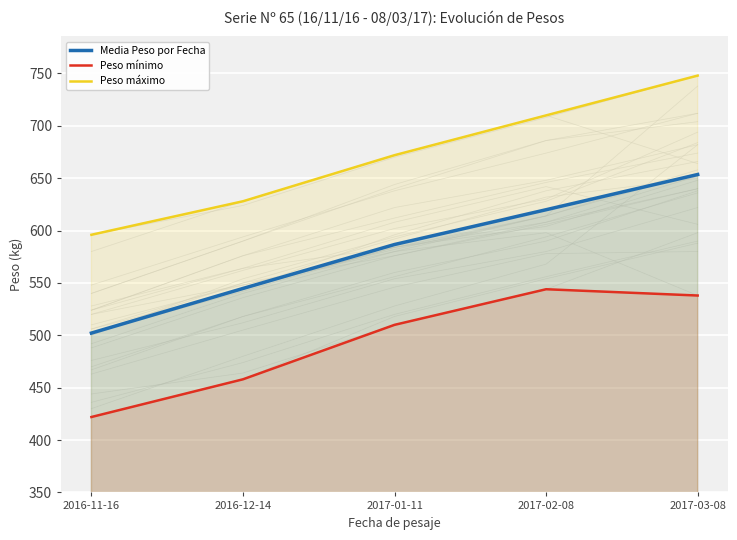

True or false: Media Peso por Fecha has more than 1 interior local peaks.

False